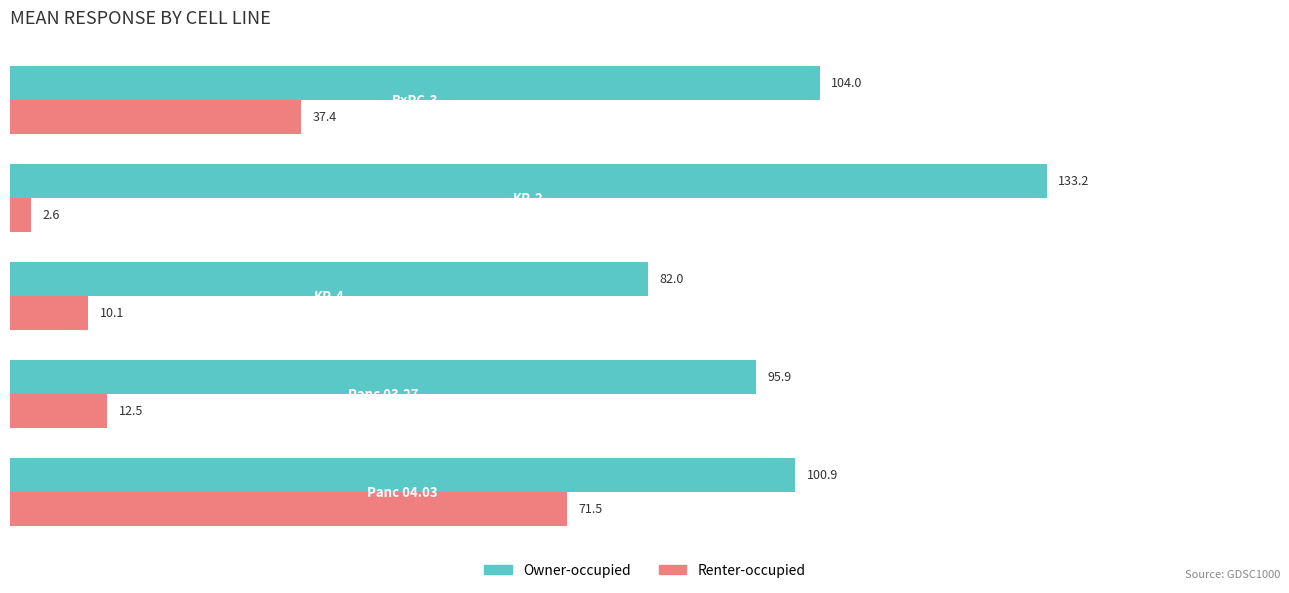

What is the lowest value of the Owner-occupied series?

82.0